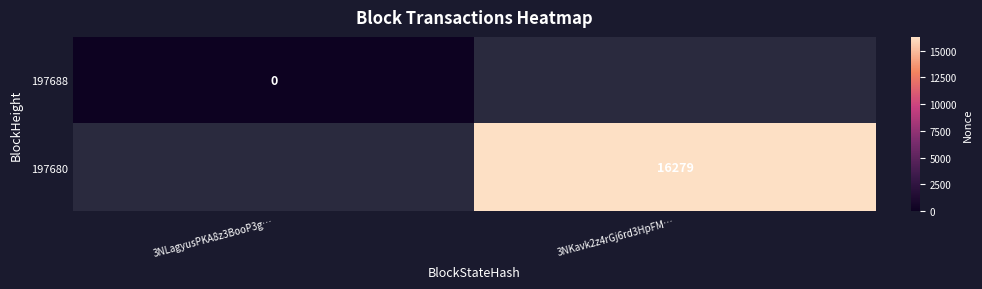

The 197680 series shows 16279 at 3NKavk2z4rGj6rd3HpFM…. True or false?

True